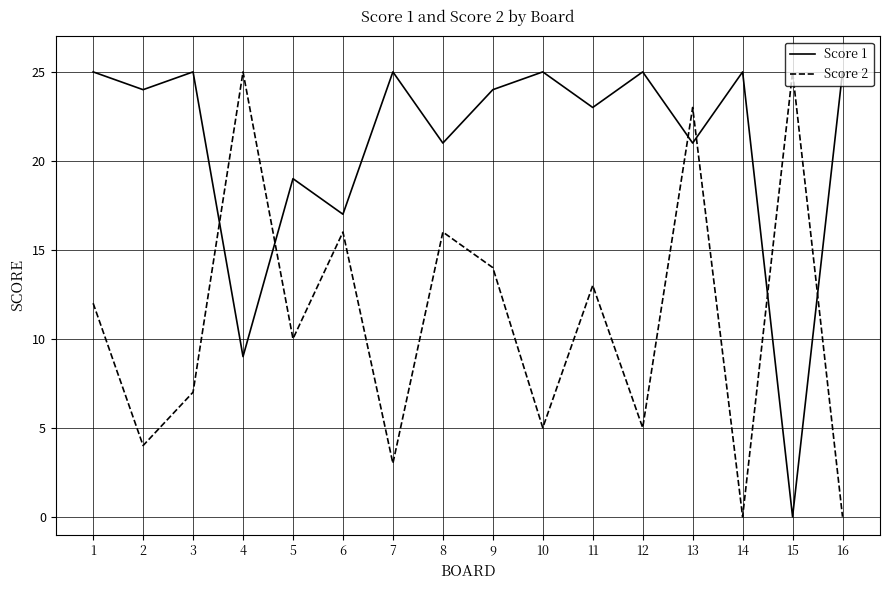

Is it true that Score 1 equals 12 at 9?

False